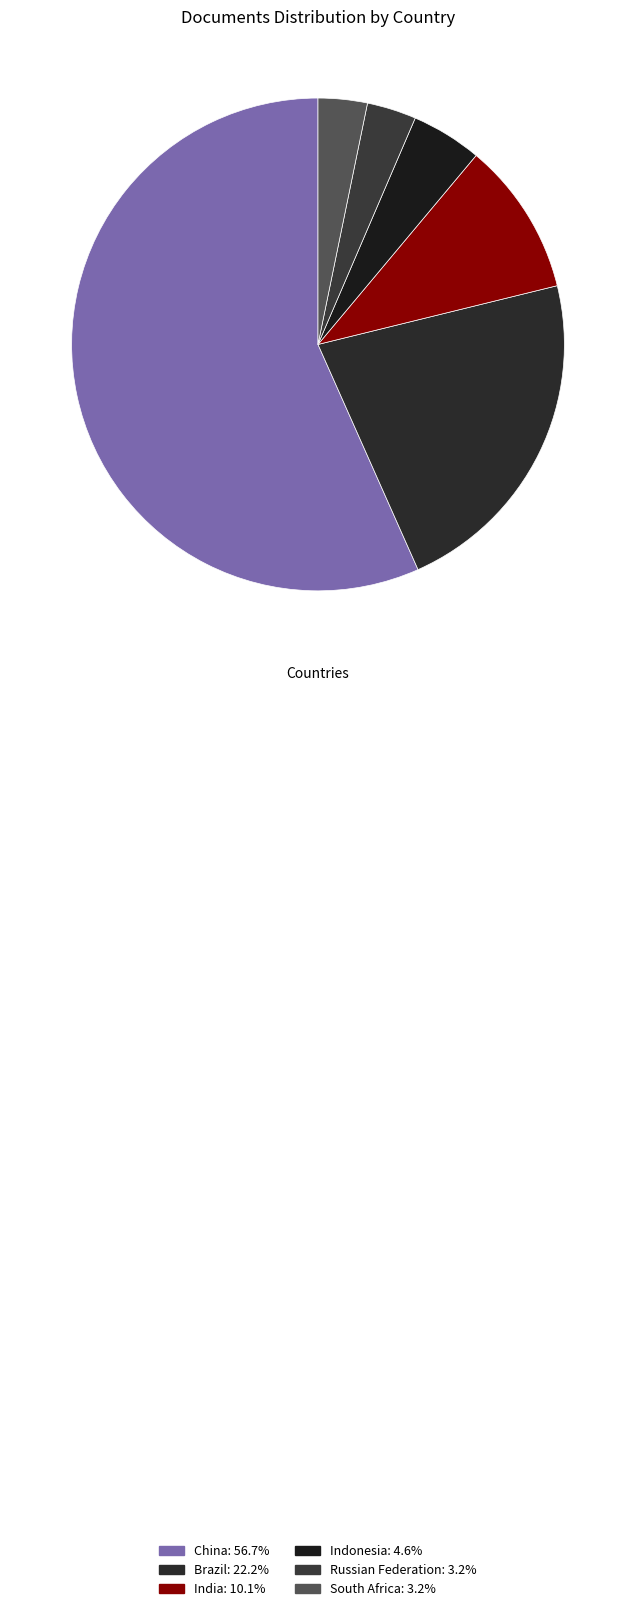

To the nearest percent, what portion does Brazil represent?

22%